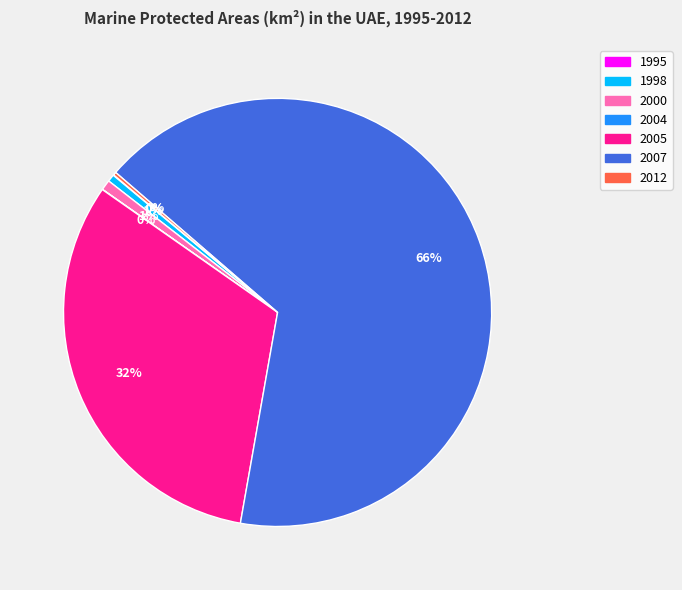

Which slice is the largest?

2007